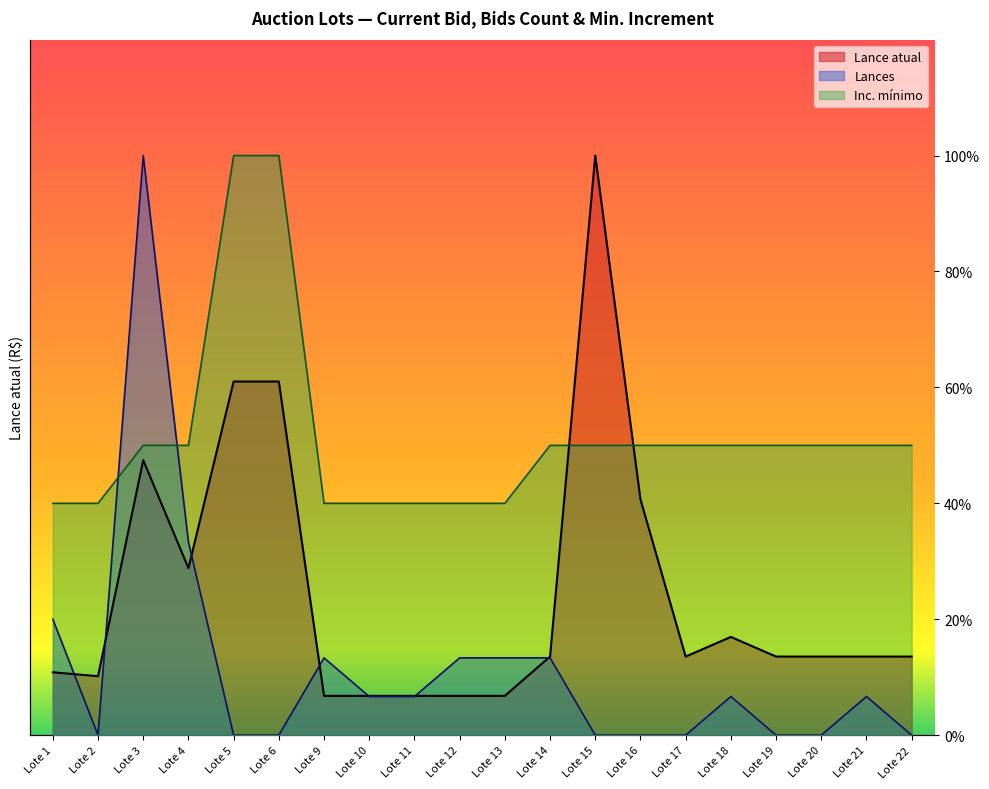

Is it true that Lances equals 0.3 at Lote 4?

True